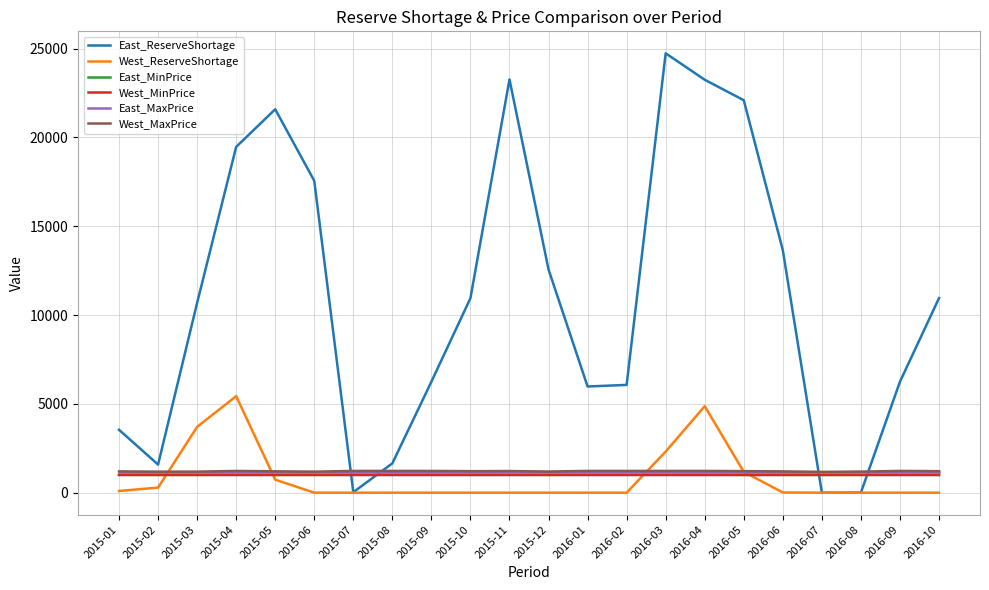

What is the difference between the highest and lowest values at 2016-02?

6067.5